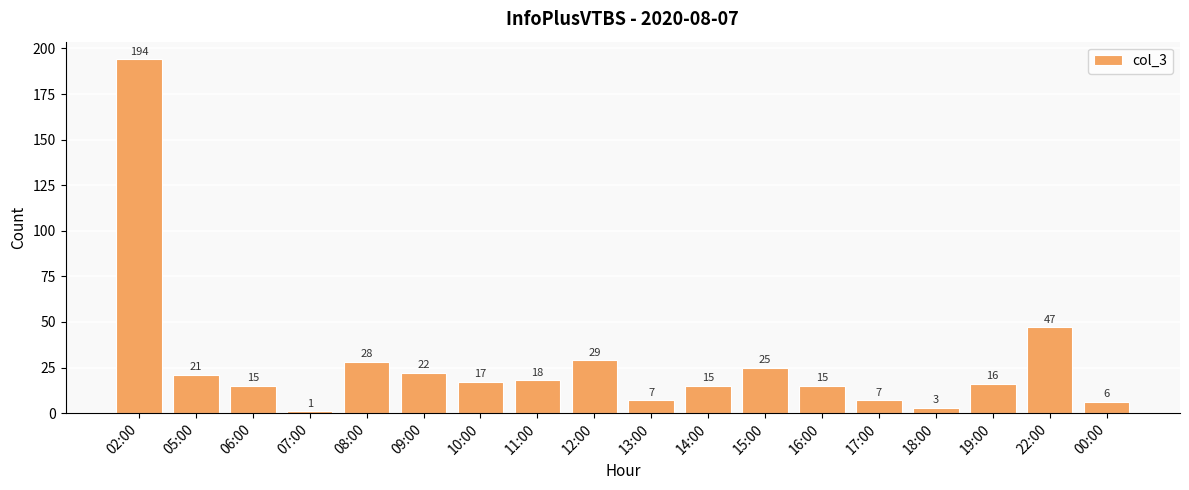

What is the difference between the maximum and minimum values?

193